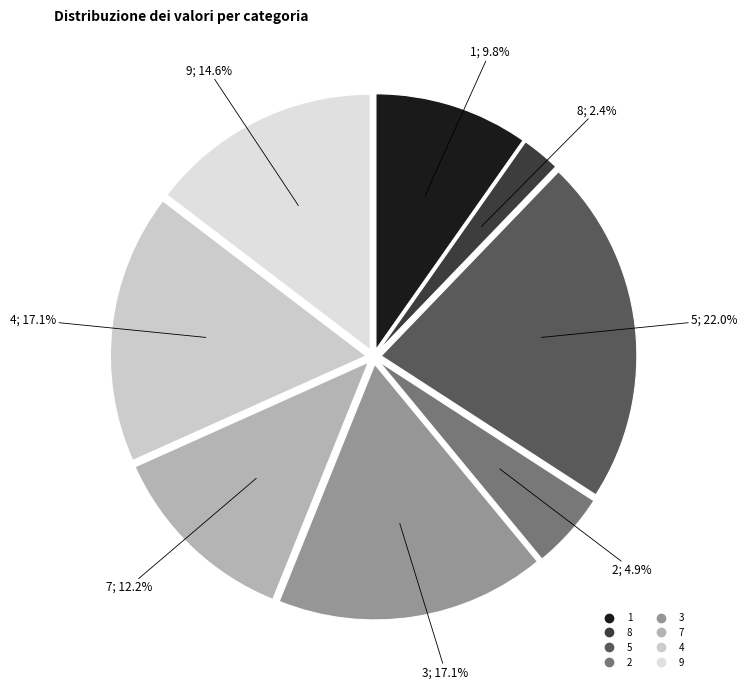

What is the change in value from 8 to 9?

+5